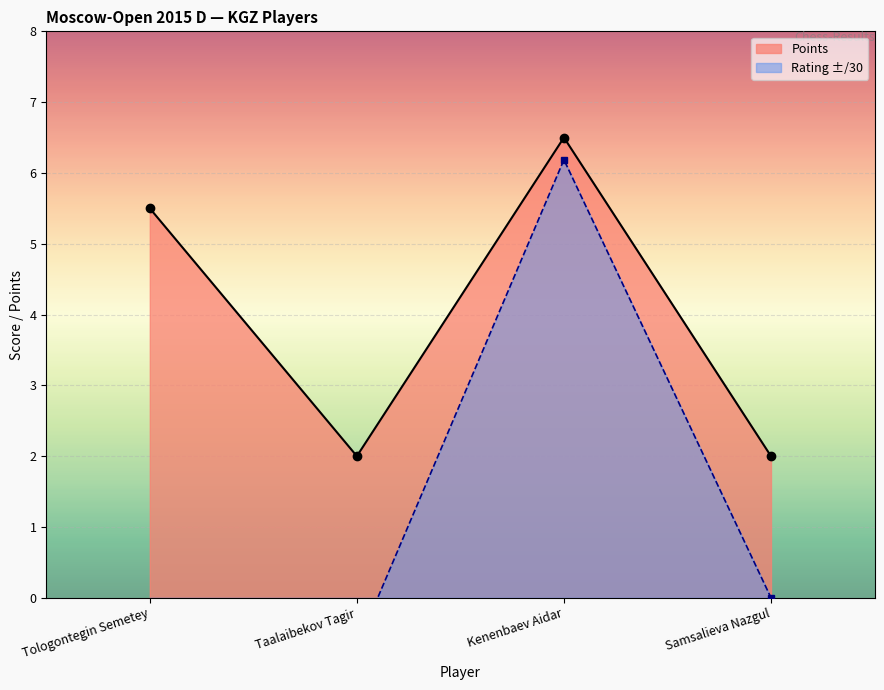

Between Samsalieva Nazgul and Kenenbaev Aidar, which is larger?

Kenenbaev Aidar